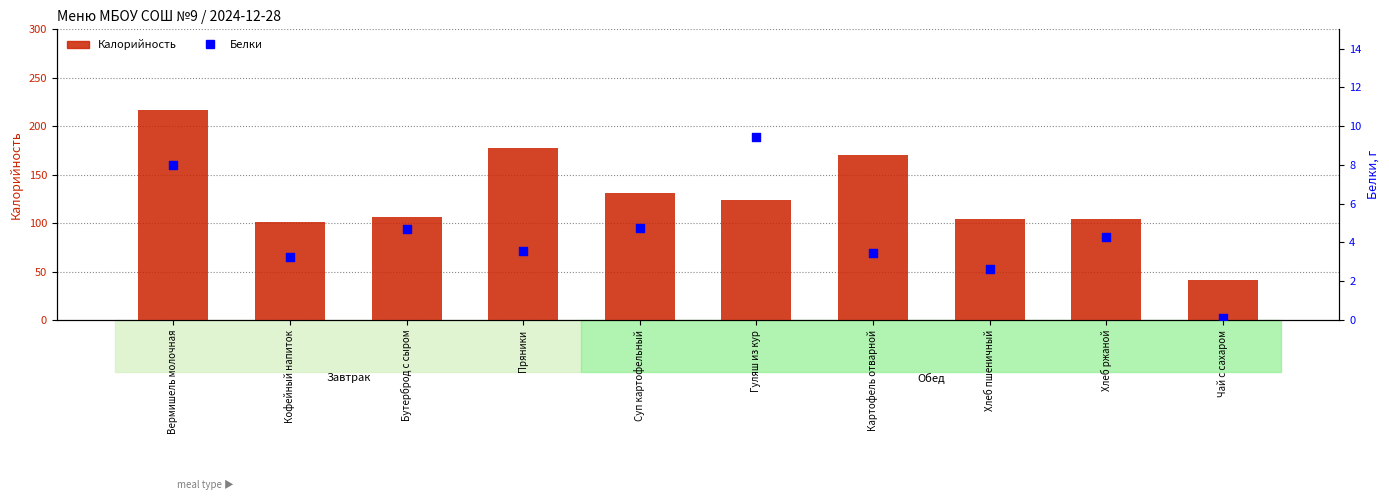

What is the total value across all series at Вермишель молочная?

224.4